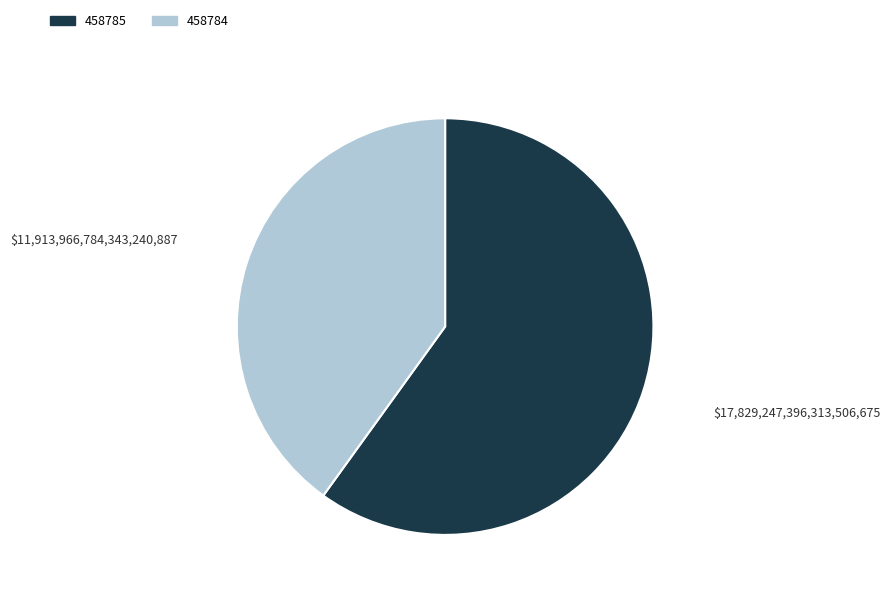

Which slice is the largest?

458785